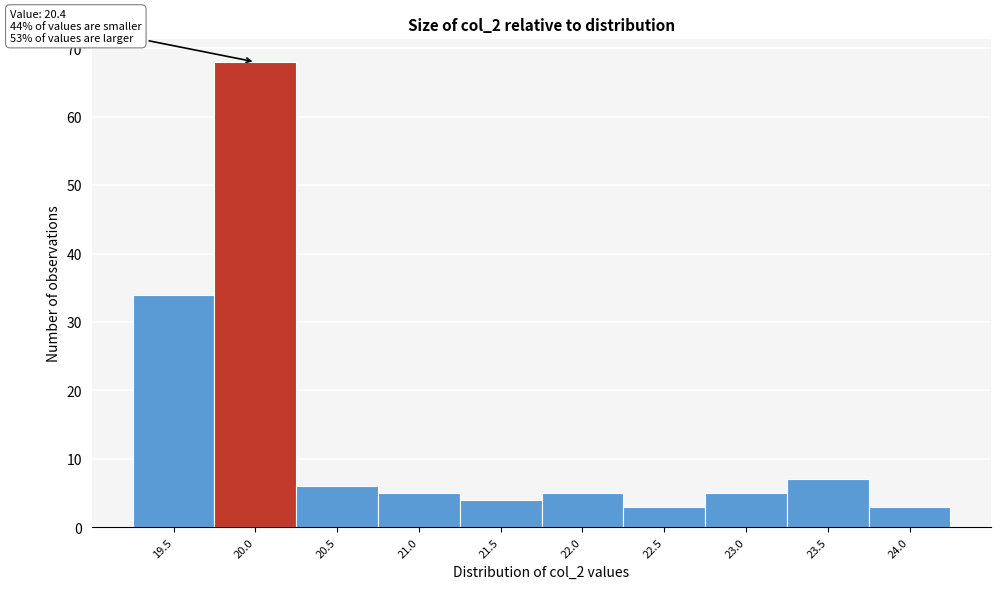

Reading right to left, extract all data points from this chart.

3	7	5	3	5	4	5	6	68	34